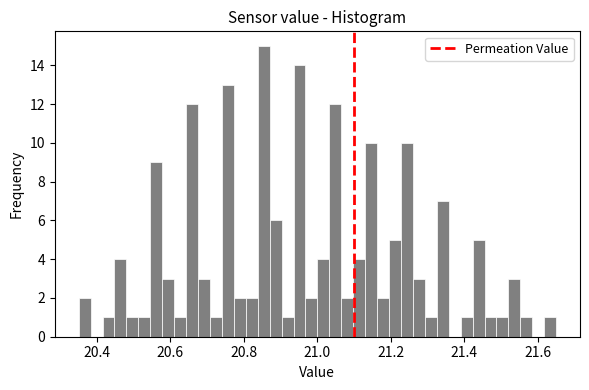

Around what value on the x-axis is the tallest bar? Give the approximate position of its centre, as read against the axis.

20.86